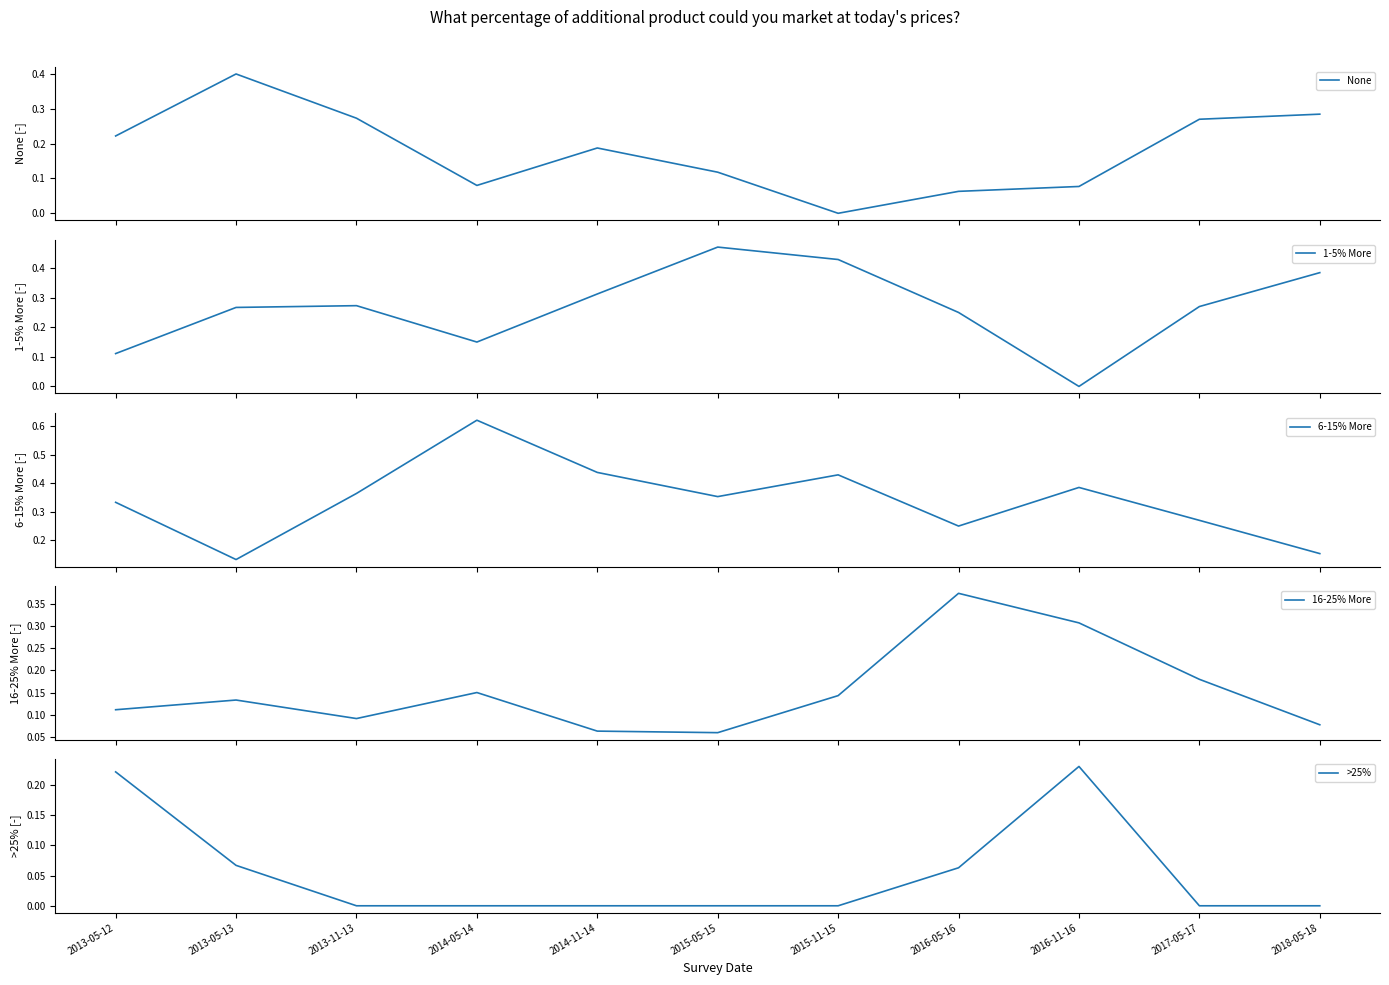

The >25% series shows 0.1 at 2015-05-15. True or false?

False